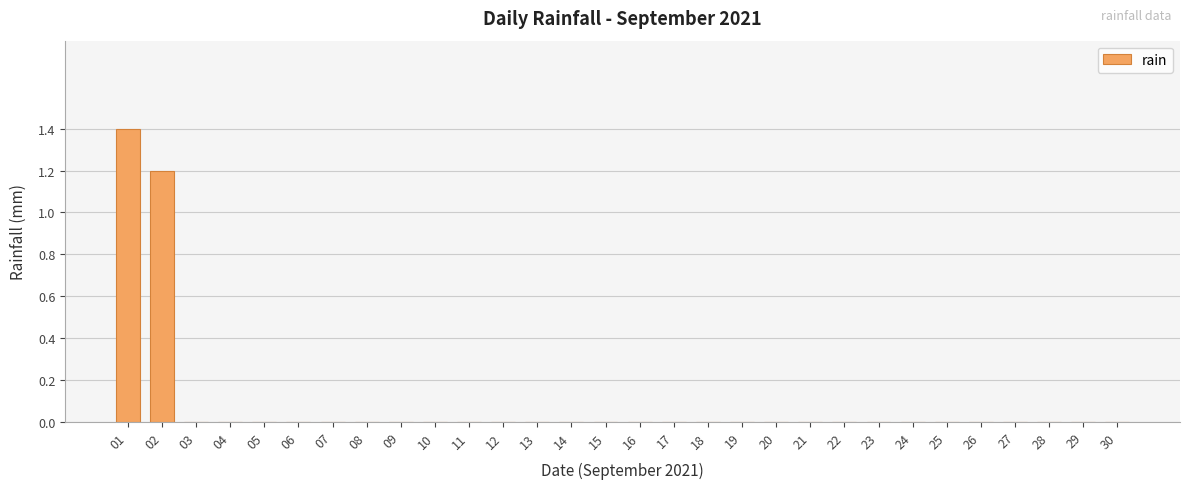

Are the bars grouped side by side (vs. stacked)?

No